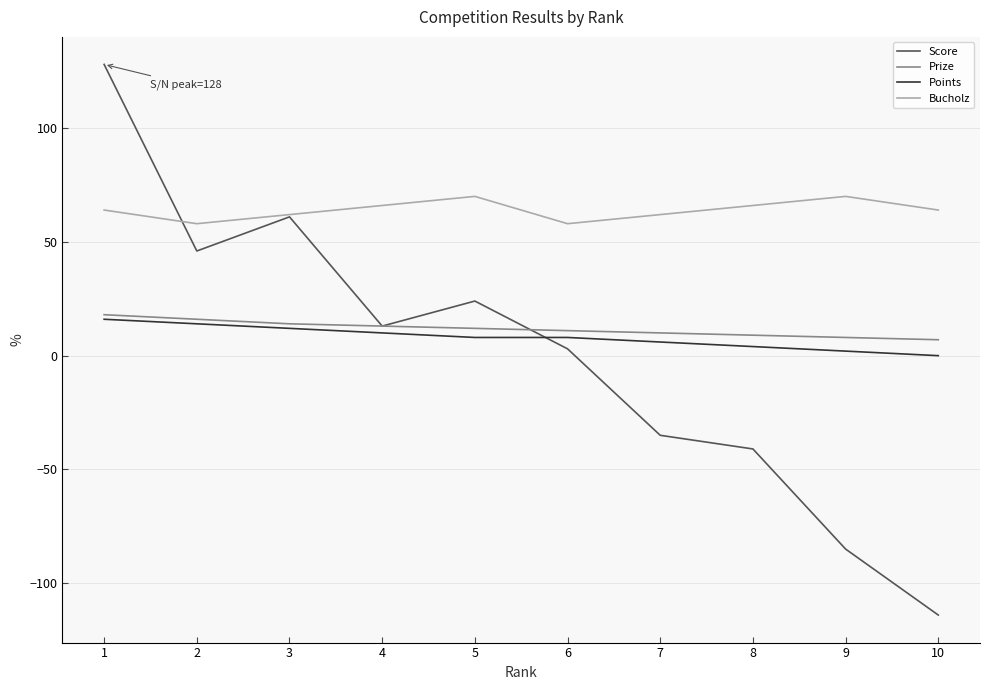

Which series has the largest range (max minus min)?

Score